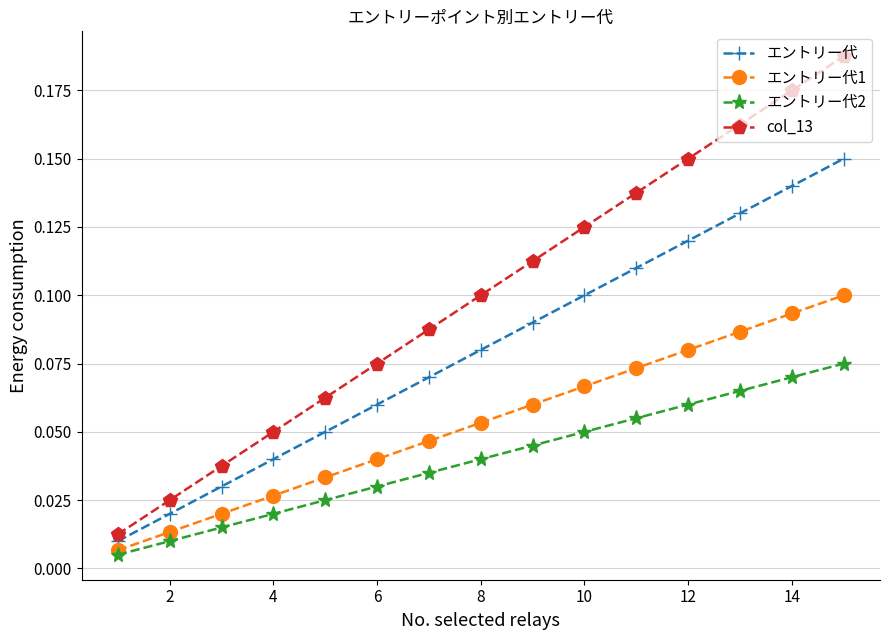

At how many categories does at least one series exceed 0?

15